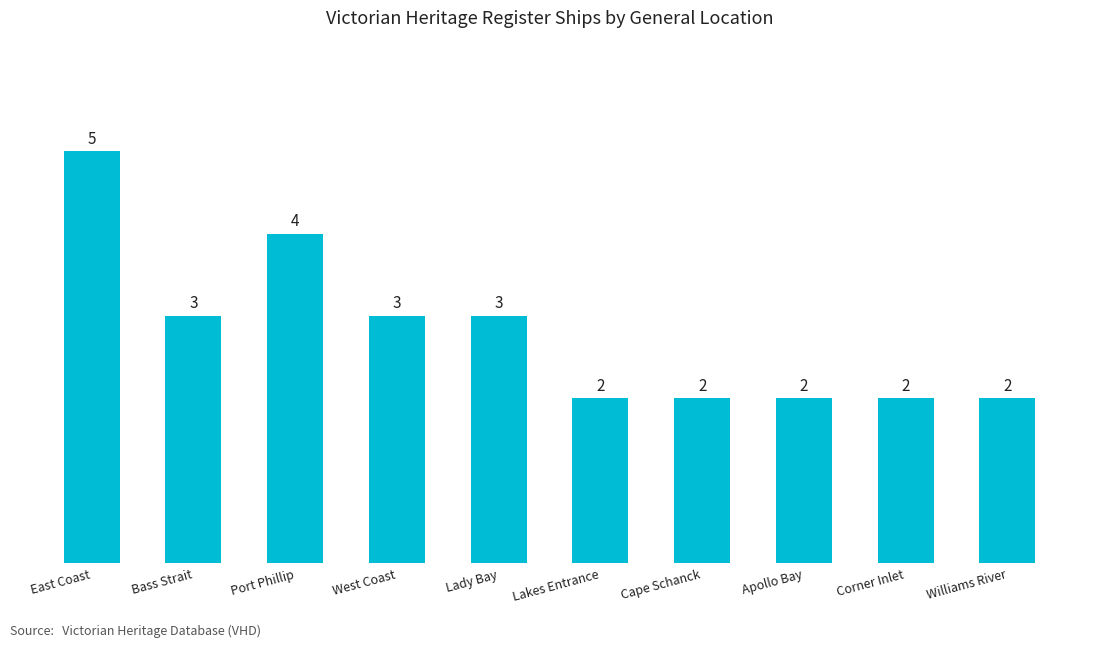

The chart shows a value of 3 at Lady Bay. True or false?

True